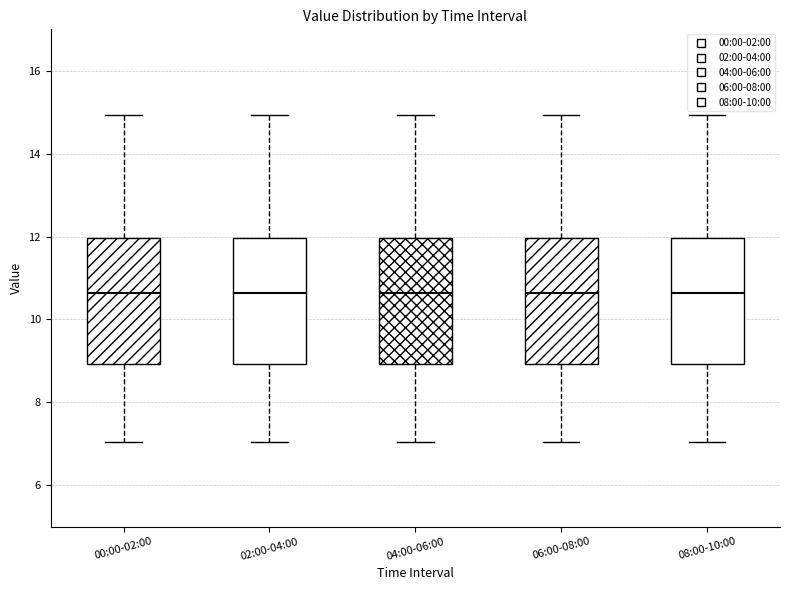

Where does the lower whisker of the box for 08:00-10:00 end on the y-axis? The values are not printed on the chart, so give them approximately, as read against the axis.

7.0